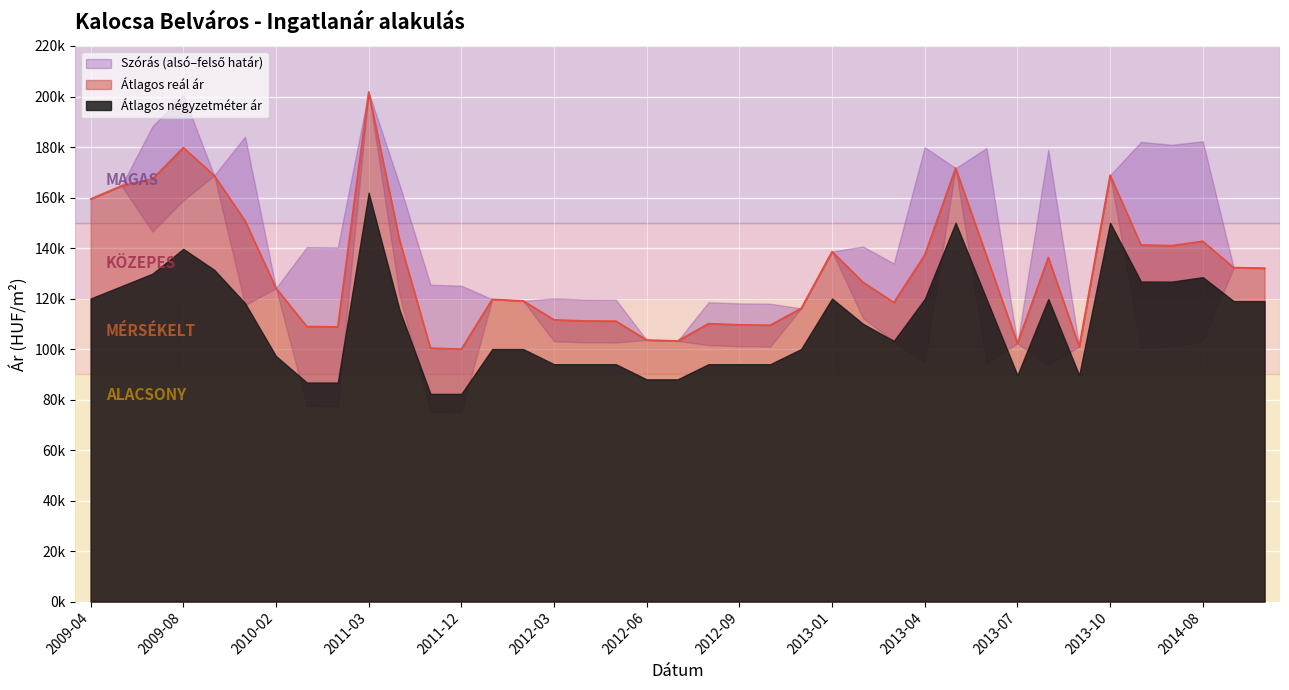

What is the sum of all Szórás felső határ values?

5668047